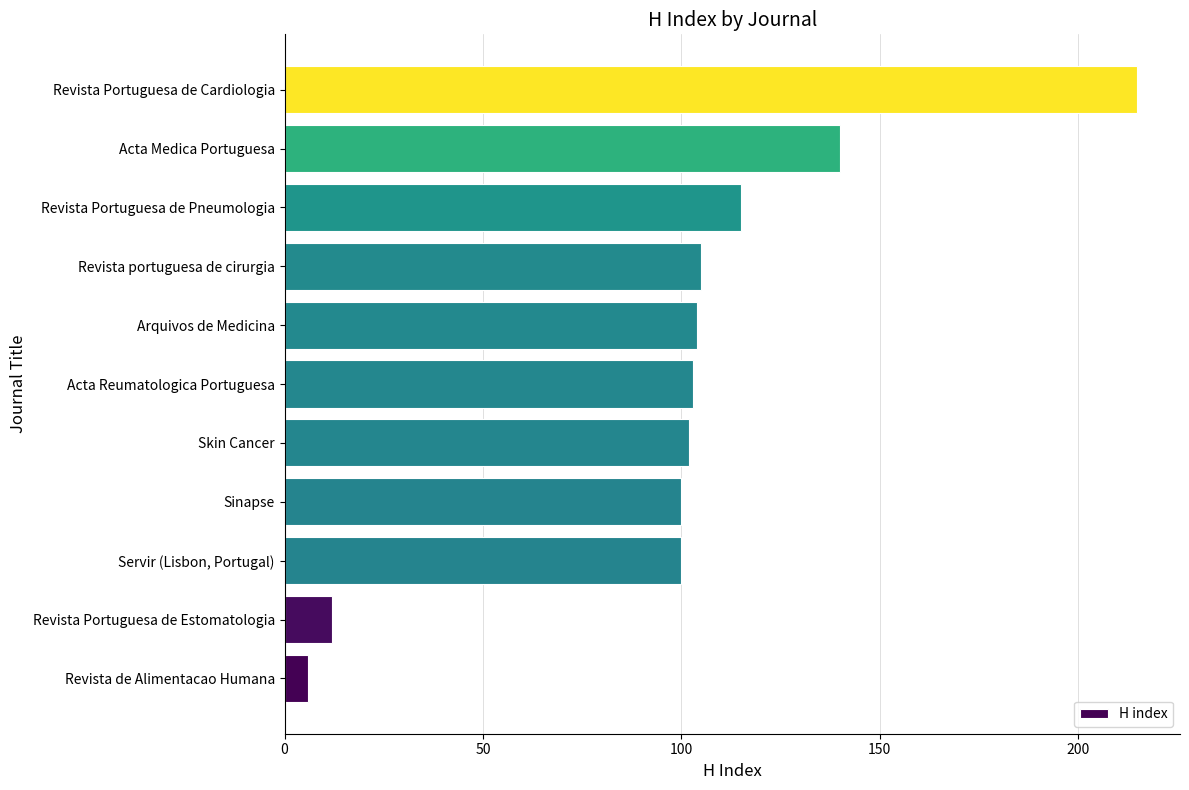

At which label is the value closest to 110?

Revista portuguesa de cirurgia